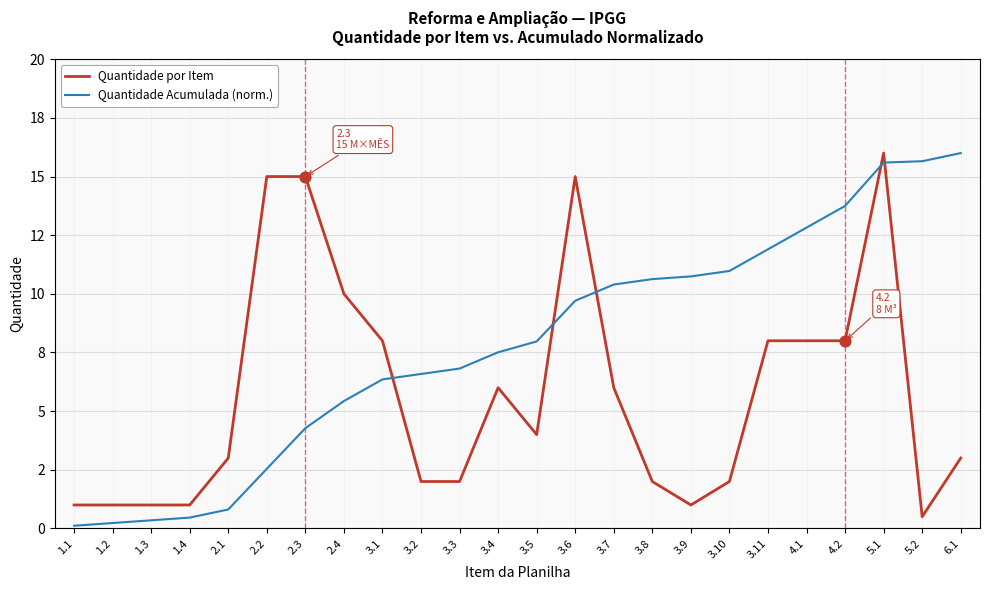

What are all the series names shown in the legend?

Quantidade por Item, Quantidade Acumulada (norm.)